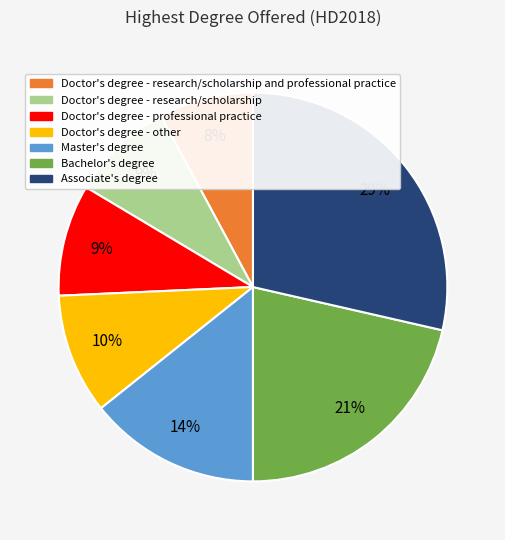

What percentage is the Bachelor's degree slice, to the nearest percent?

21%